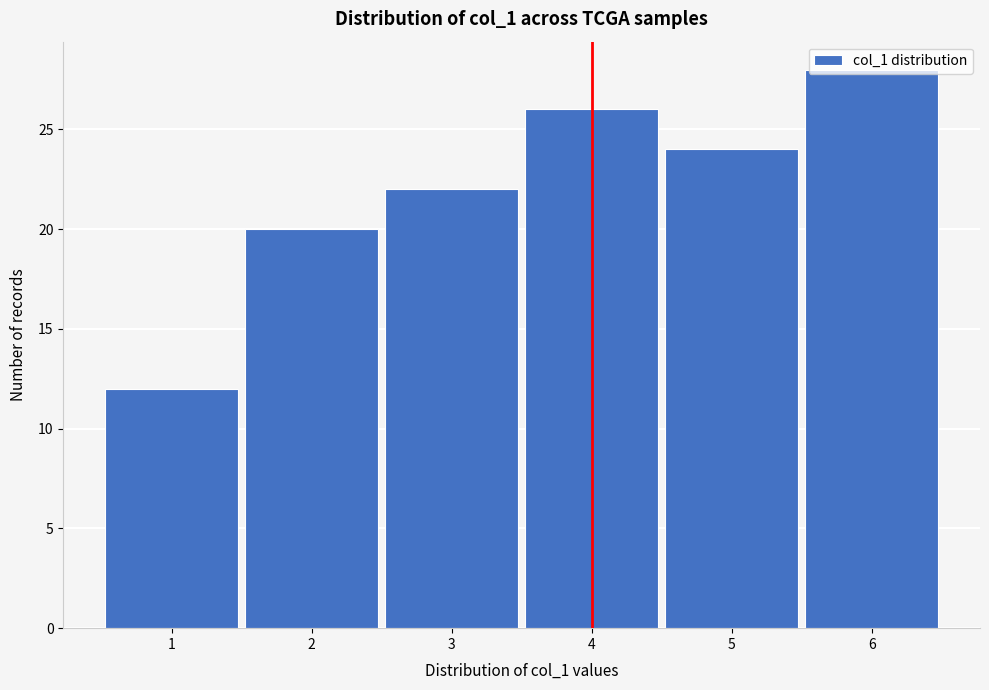

Which range on the x-axis has the tallest bar?

5.5 to 6.5